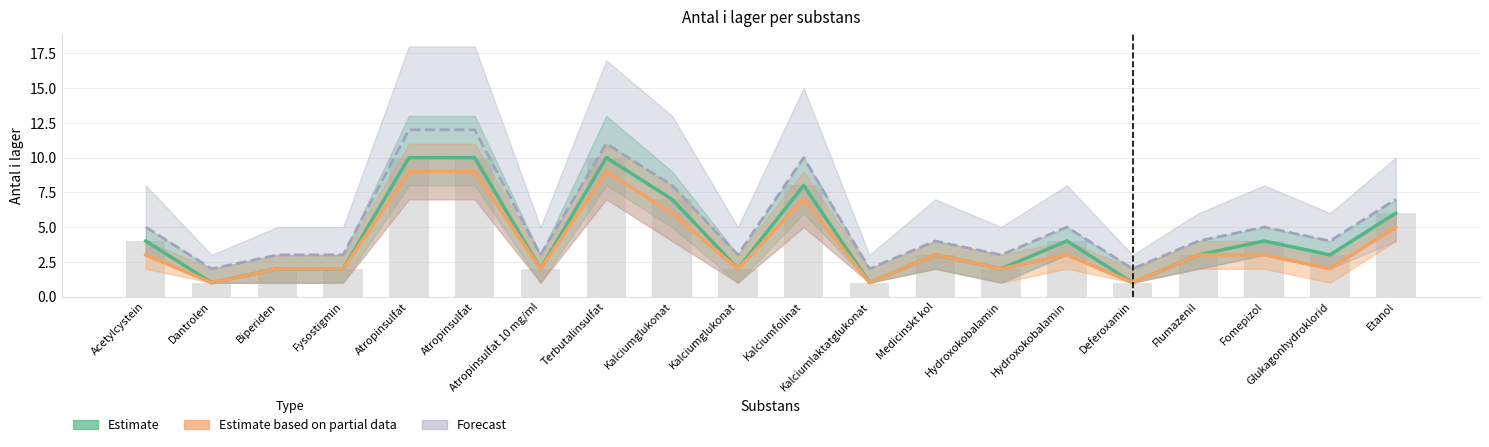

At which label does Forecast reach its minimum?

Dantrolen